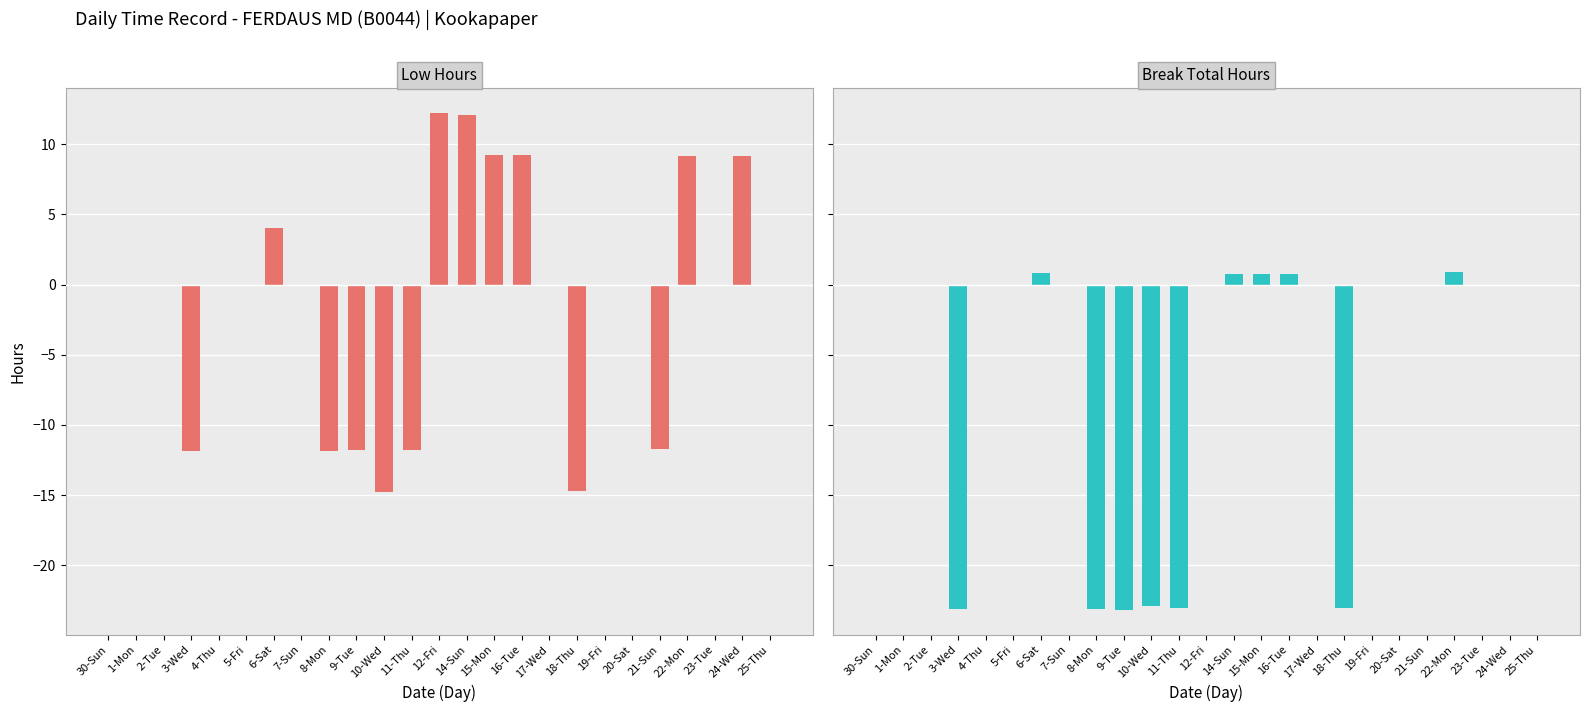

What is the label of the 21st bar from the right?

4-Thu